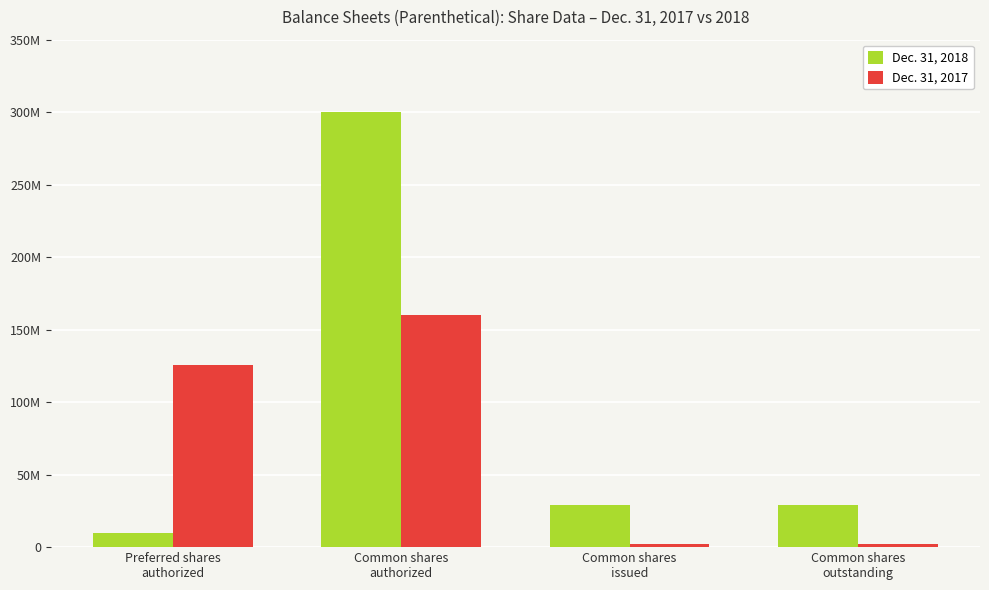

Which series has the largest total across all categories?

Dec. 31, 2018